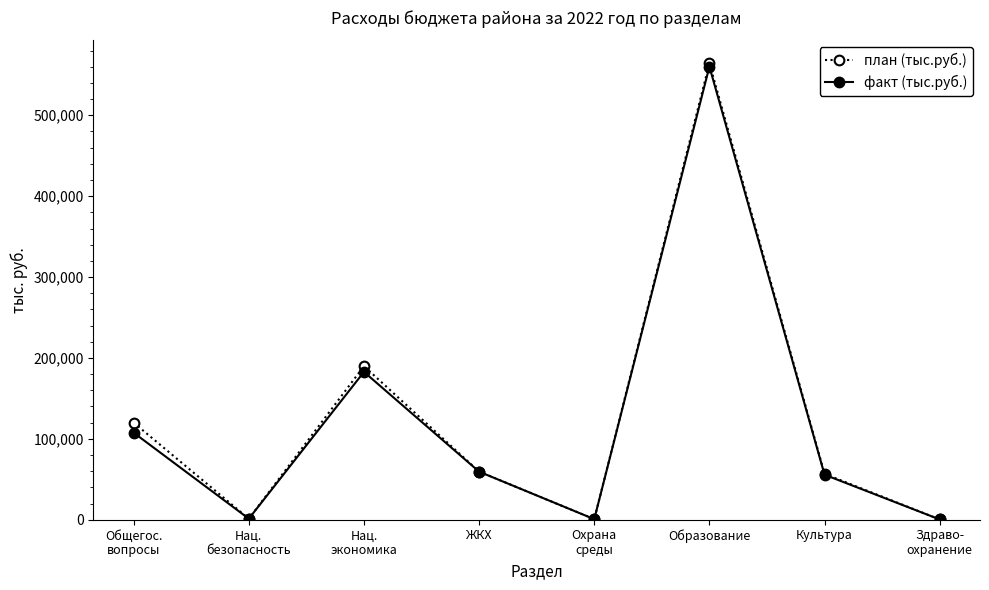

What is the maximum value shown in the chart?

564373.5